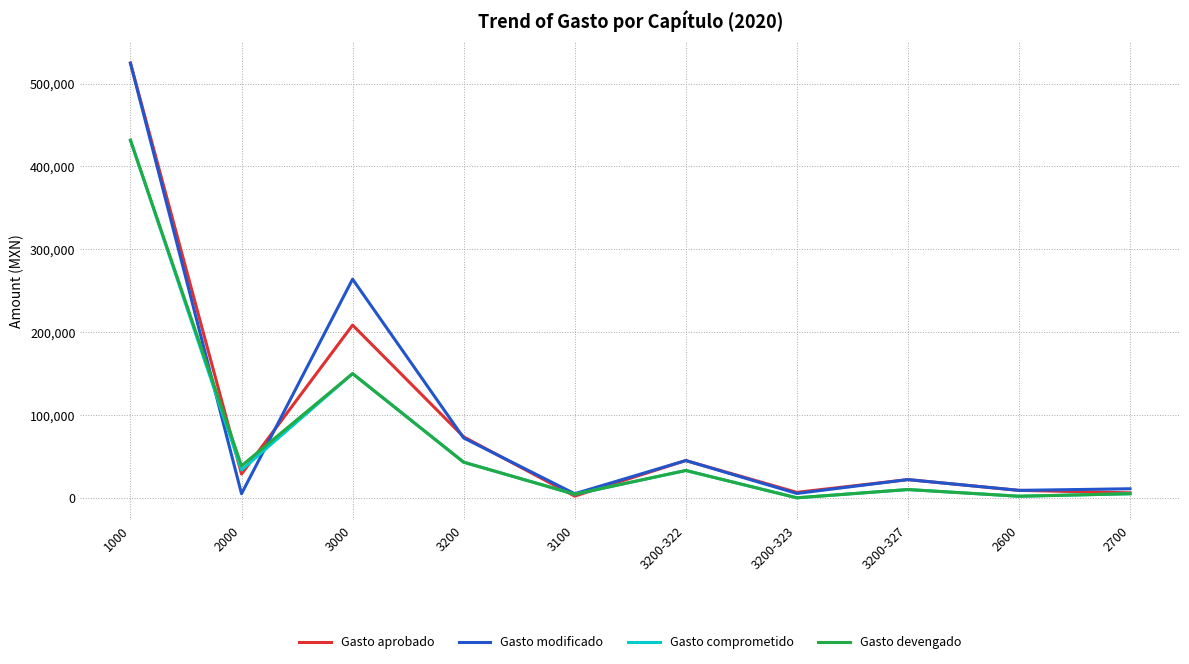

What are all the series names shown in the legend?

Gasto aprobado, Gasto modificado, Gasto comprometido, Gasto devengado